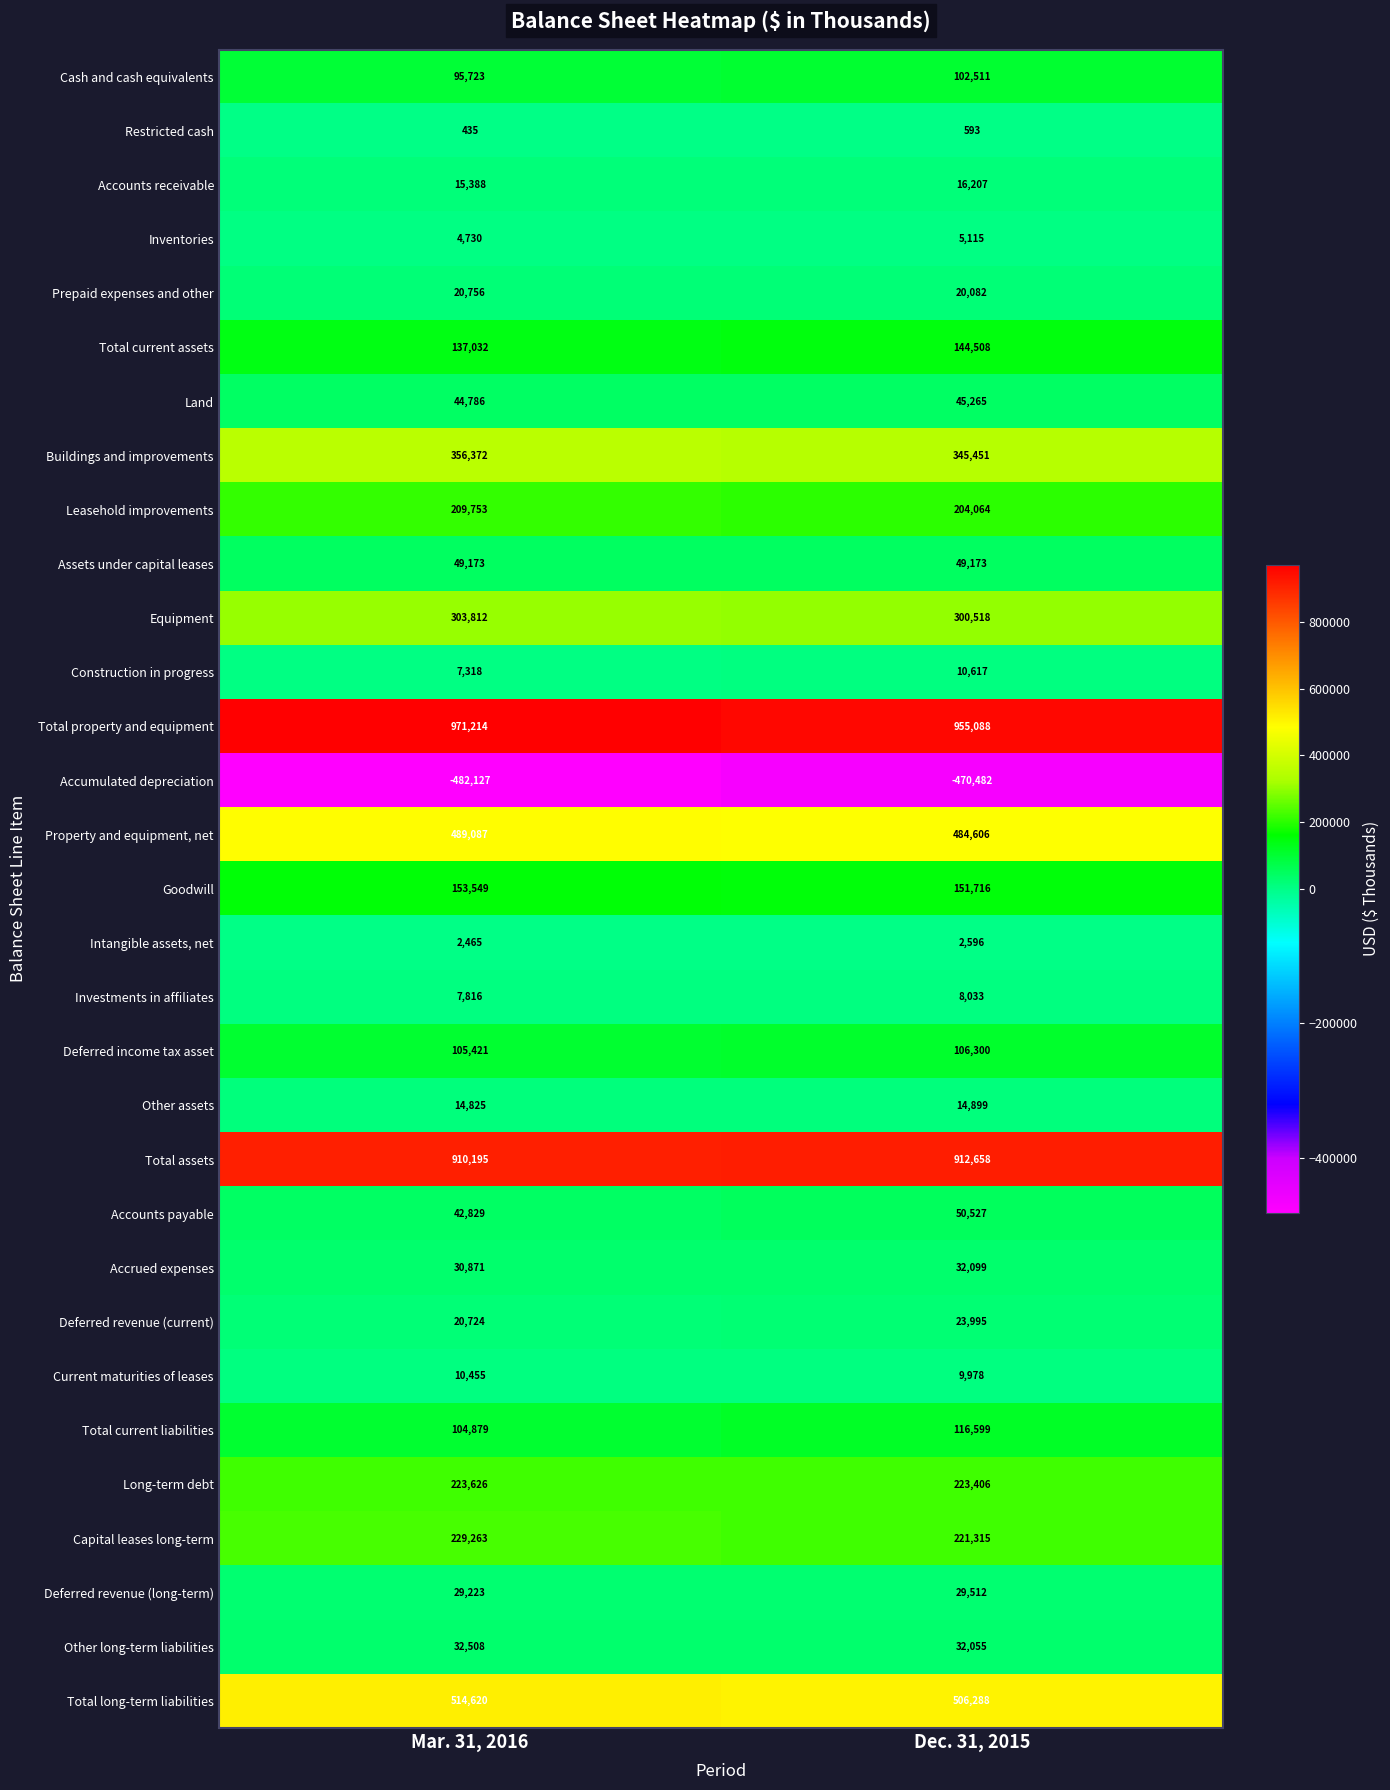

List the series in order of their peak value, highest first.

Total property and equipment, Total assets, Total long-term liabilities, Property and equipment, net, Buildings and improvements, Equipment, Capital leases long-term, Long-term debt, Leasehold improvements, Goodwill, Total current assets, Total current liabilities, Deferred income tax asset, Cash and cash equivalents, Accounts payable, Assets under capital leases, Land, Other long-term liabilities, Accrued expenses, Deferred revenue (long-term), Deferred revenue (current), Prepaid expenses and other, Accounts receivable, Other assets, Construction in progress, Current maturities of leases, Investments in affiliates, Inventories, Intangible assets, net, Restricted cash, Accumulated depreciation